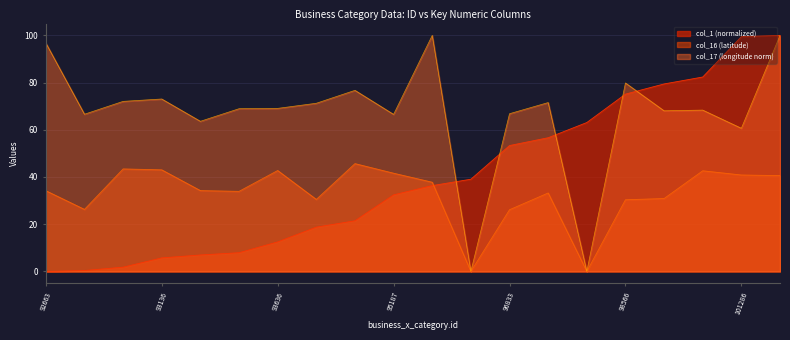

At which category does col_17 reach its first local valley?

92695